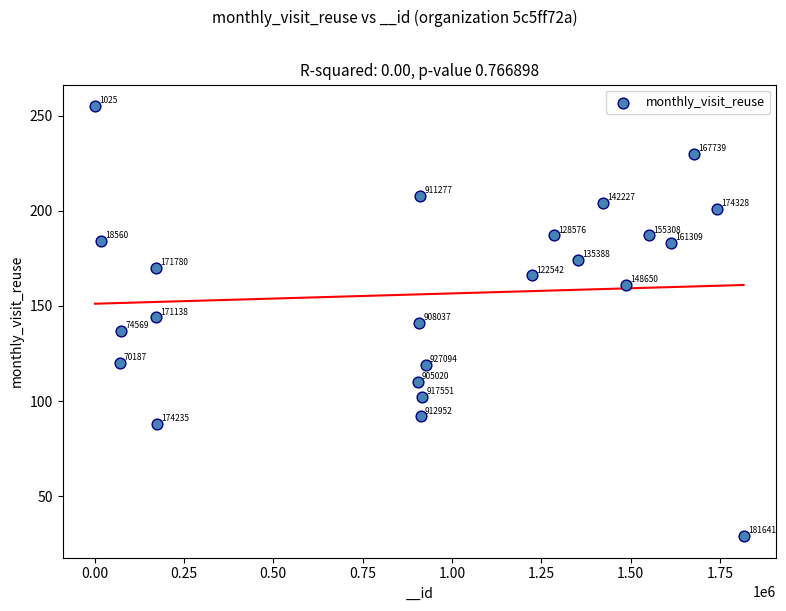

What is the range of X values (max minus min)?

1815392